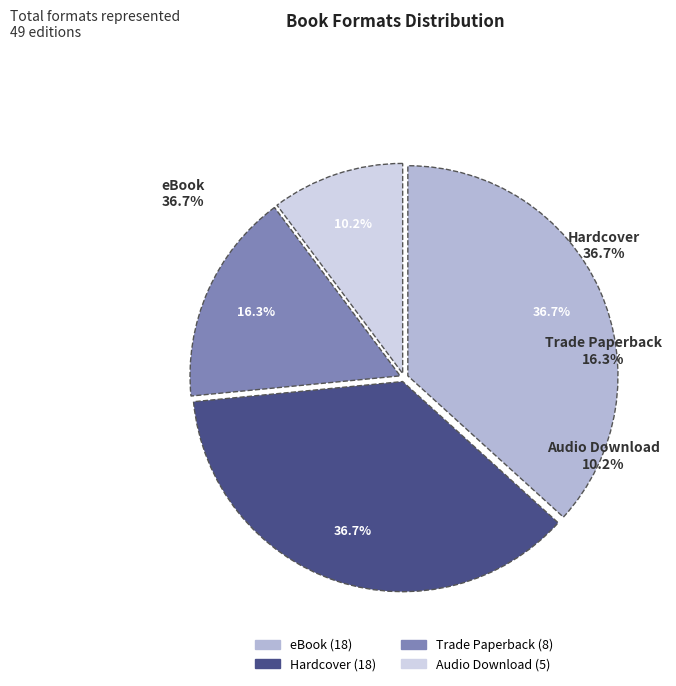

Is there any slice that represents more than half of the pie?

No